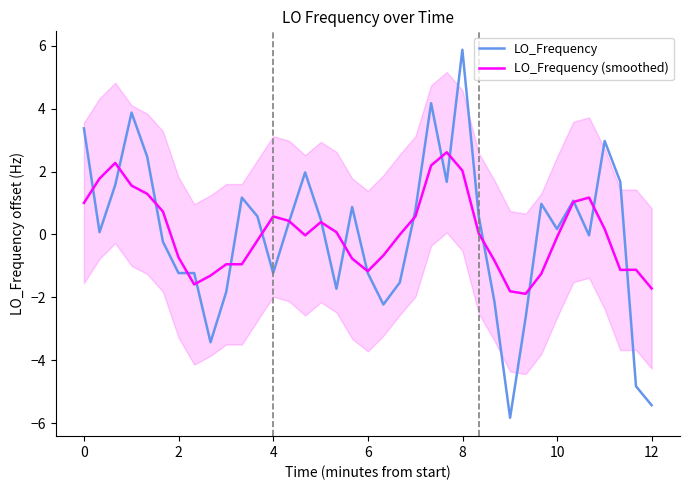

True or false: LO_Frequency (smoothed) and LO_Frequency cross at least once.

True